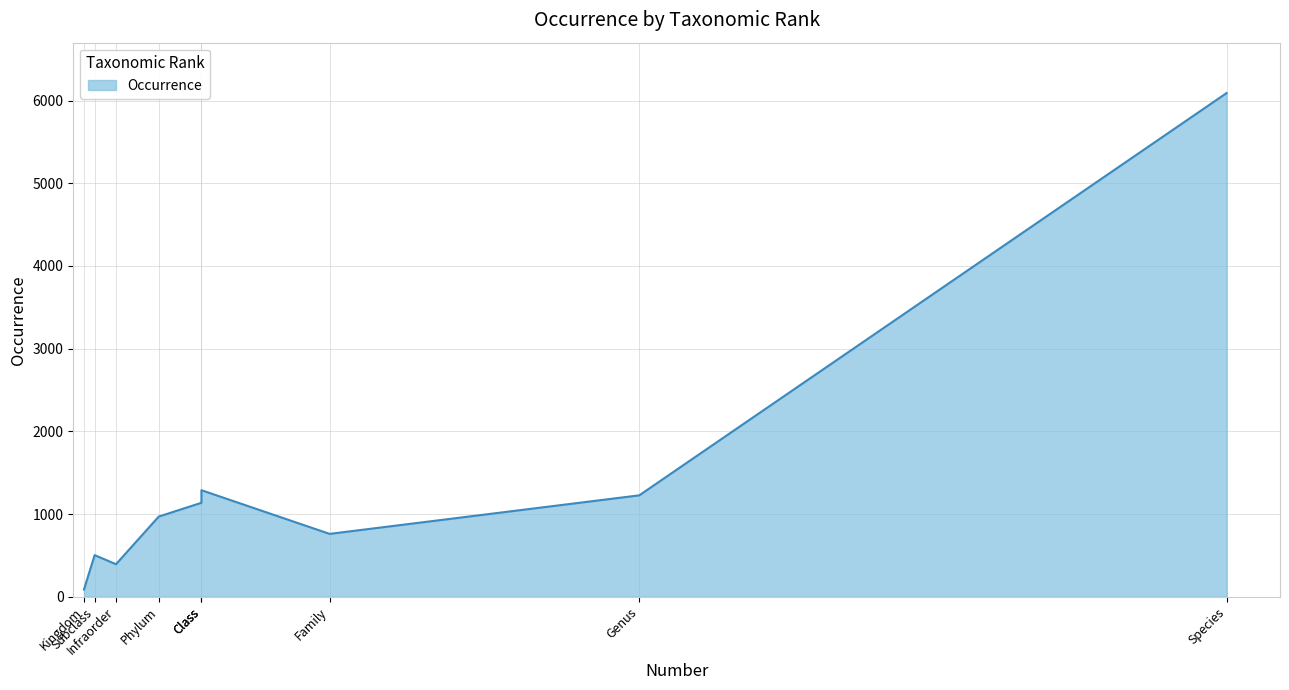

At which category does the data reach its first local valley?

Infraorder